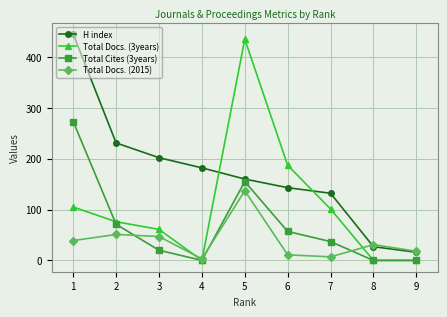

The value of Total Docs. (3years) at 3 is 61. True or false?

True